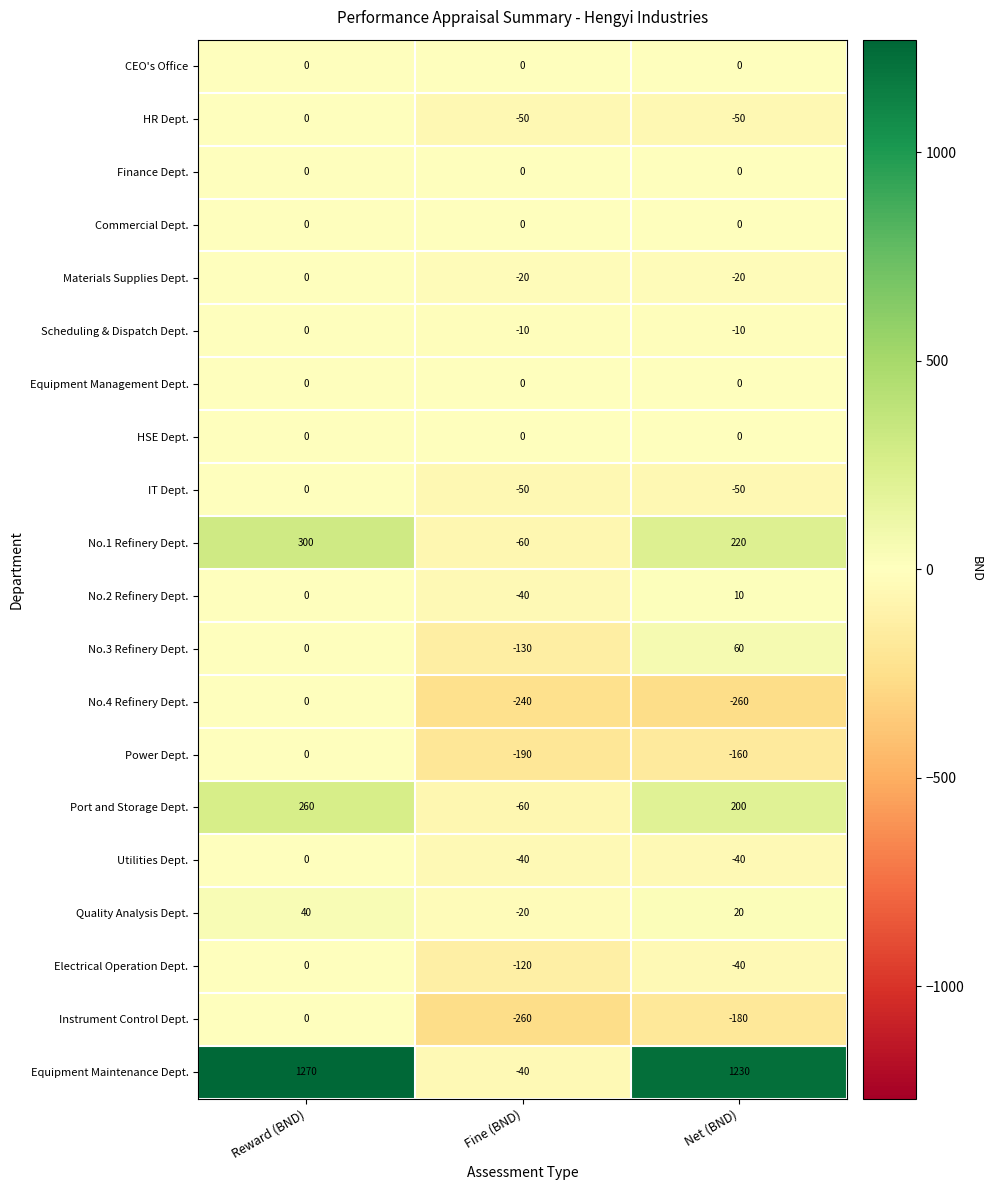

How many series are shown in this chart?

20